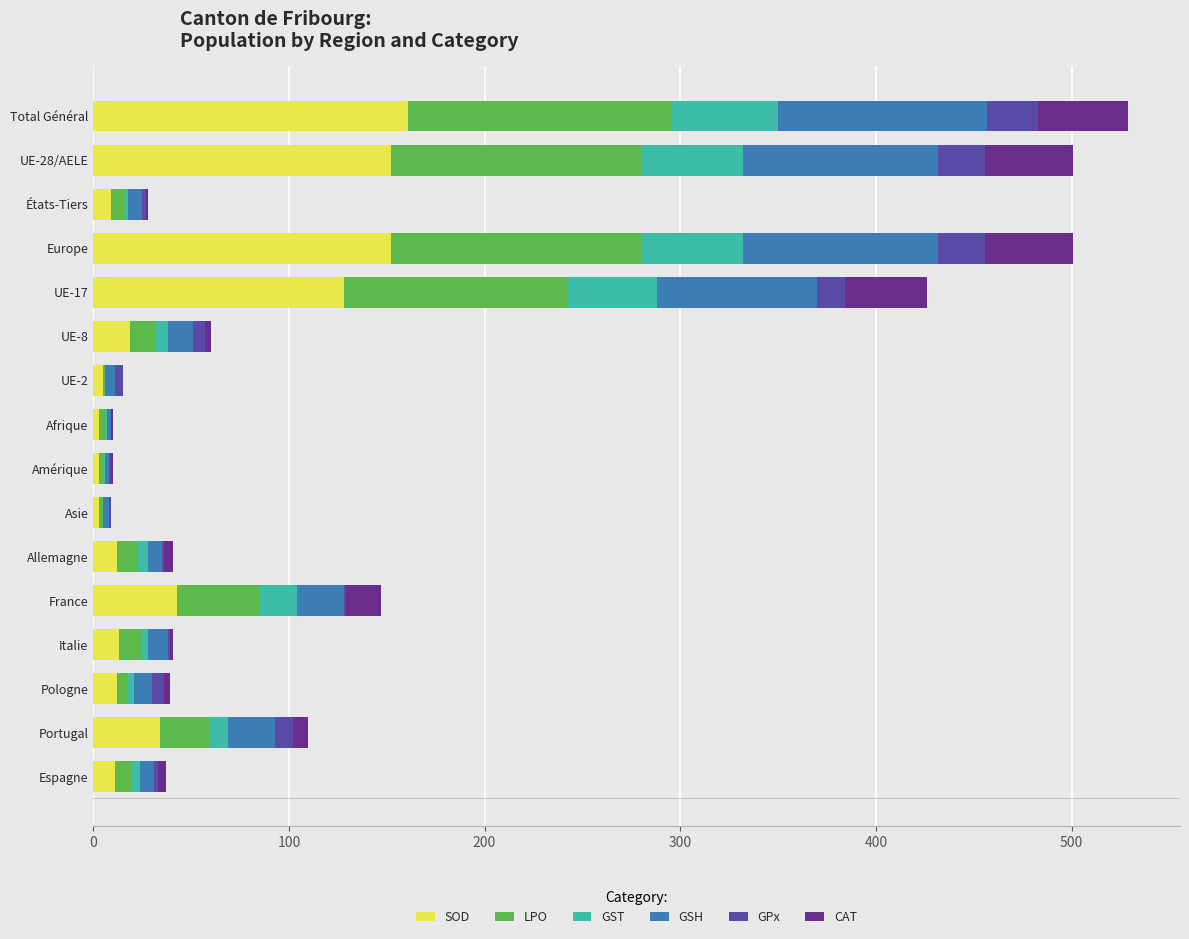

What position from the left is France?

5